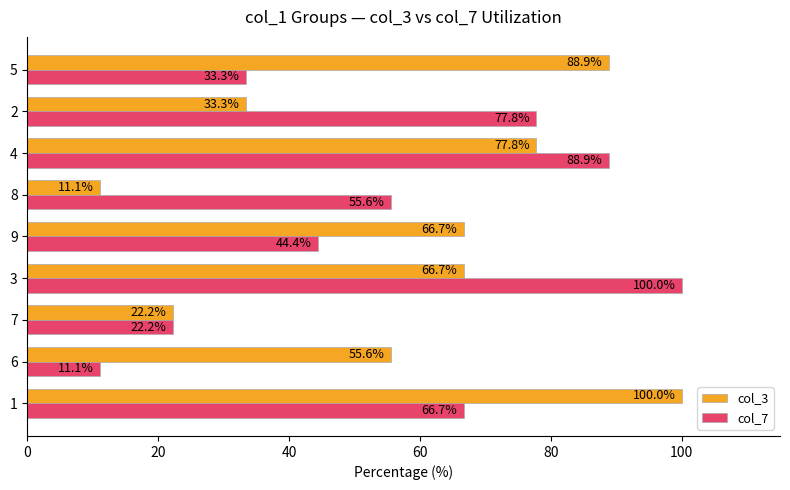

How many values in the col_3 series are below 66?

4